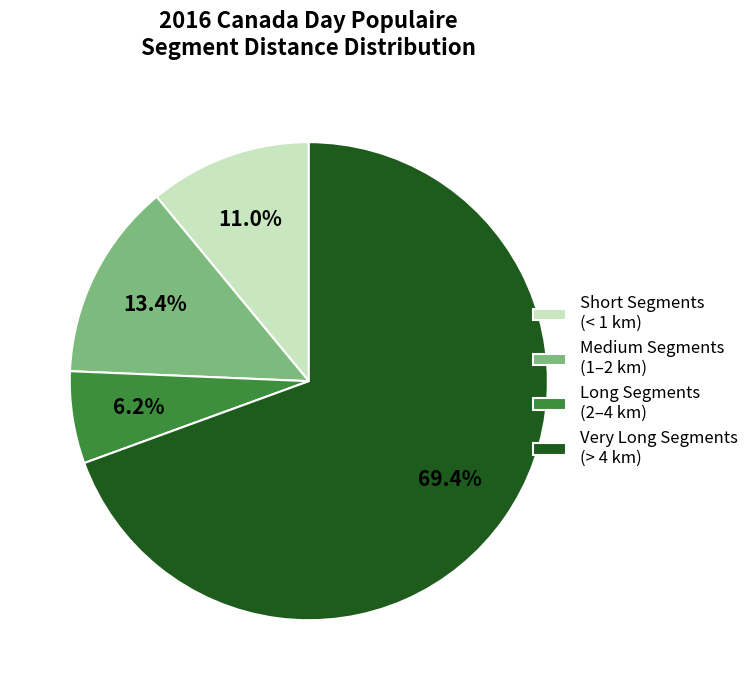

Which slice is the smallest?

Long Segments (2–4 km)